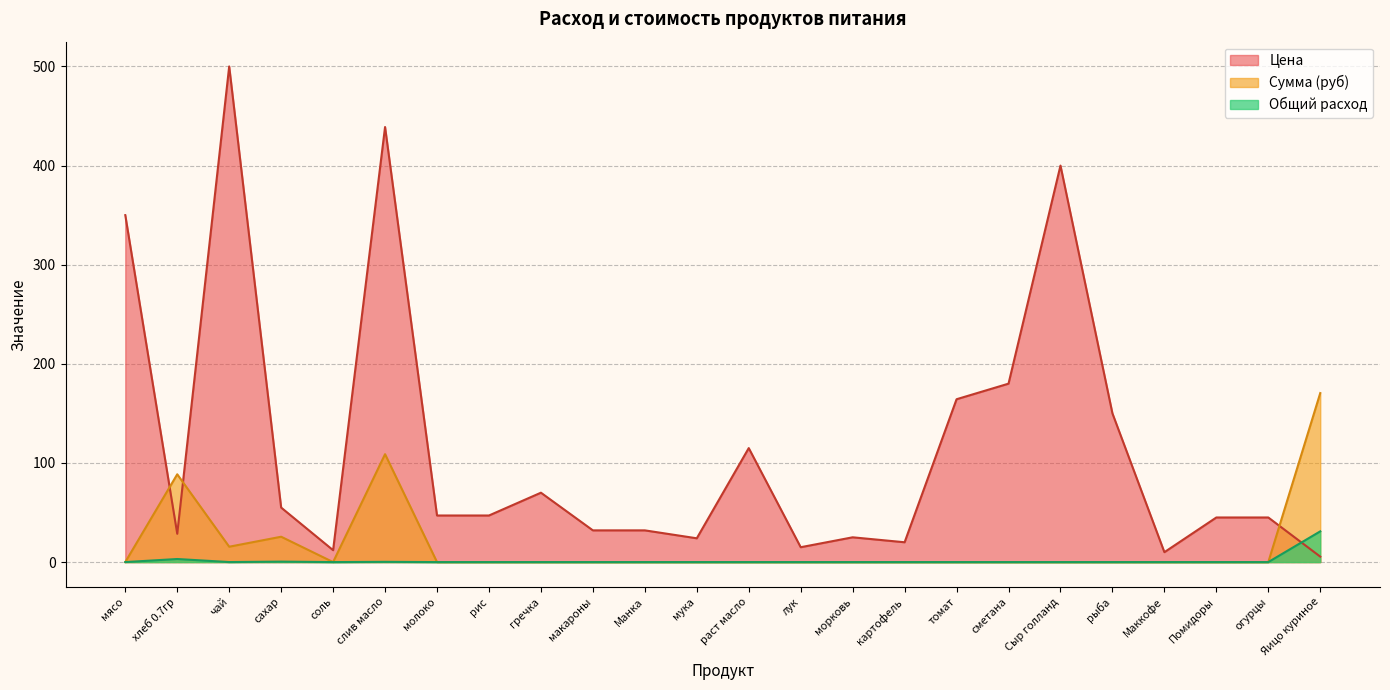

Where is Сумма (руб) nearest to the value 85?

хлеб 0.7гр